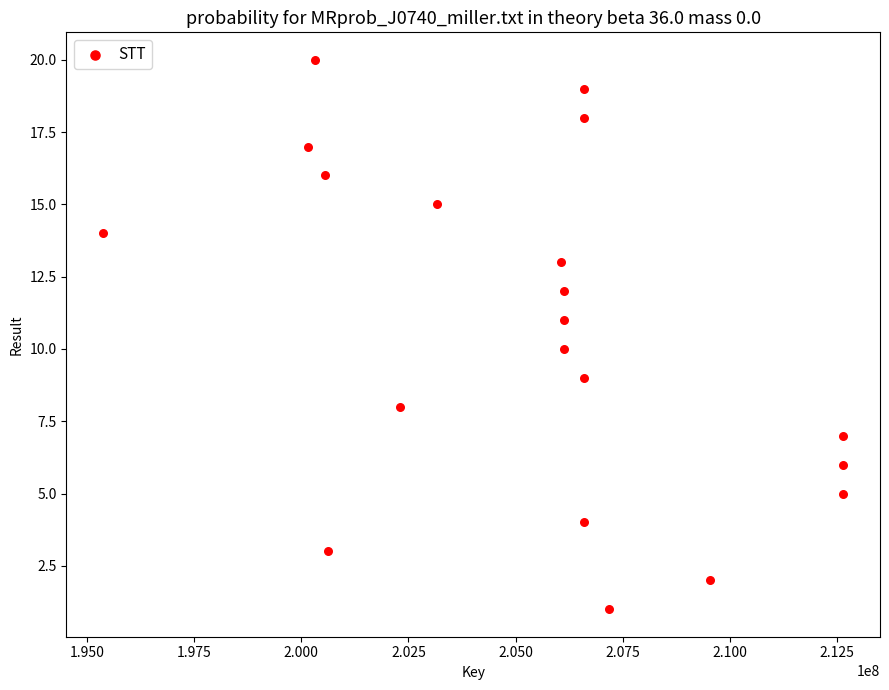

What is the range of X values (max minus min)?

17253694